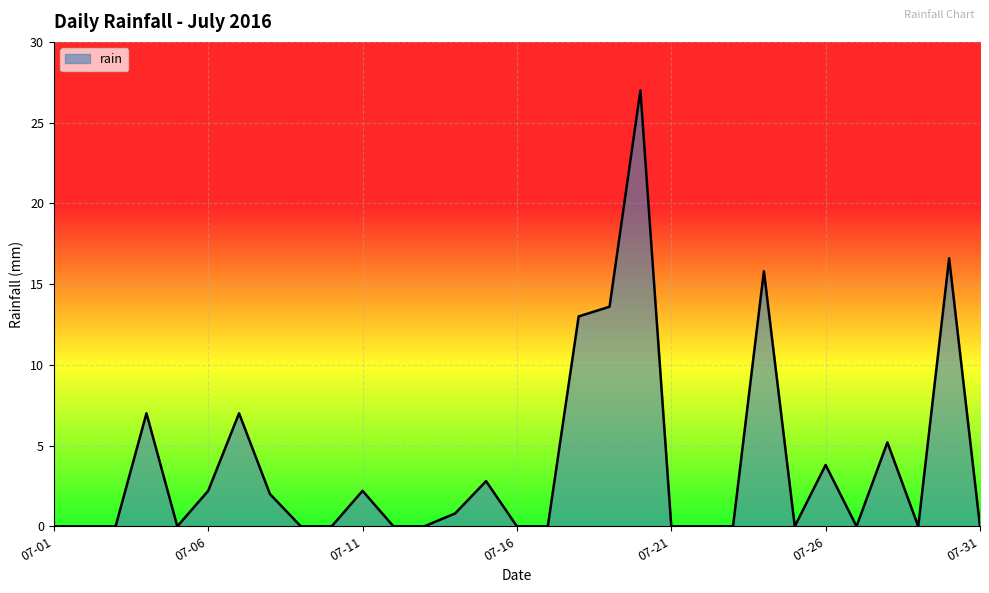

What is the average value?

3.8